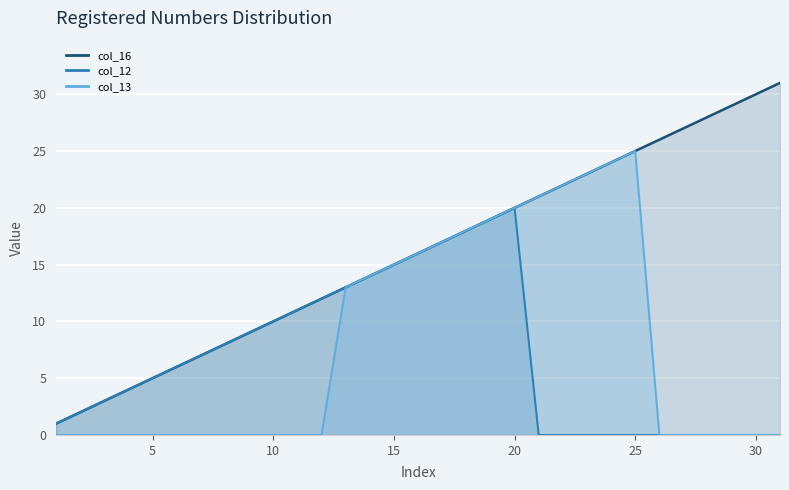

In col_13, how many points are higher than both neighbors (excluding endpoints)?

1